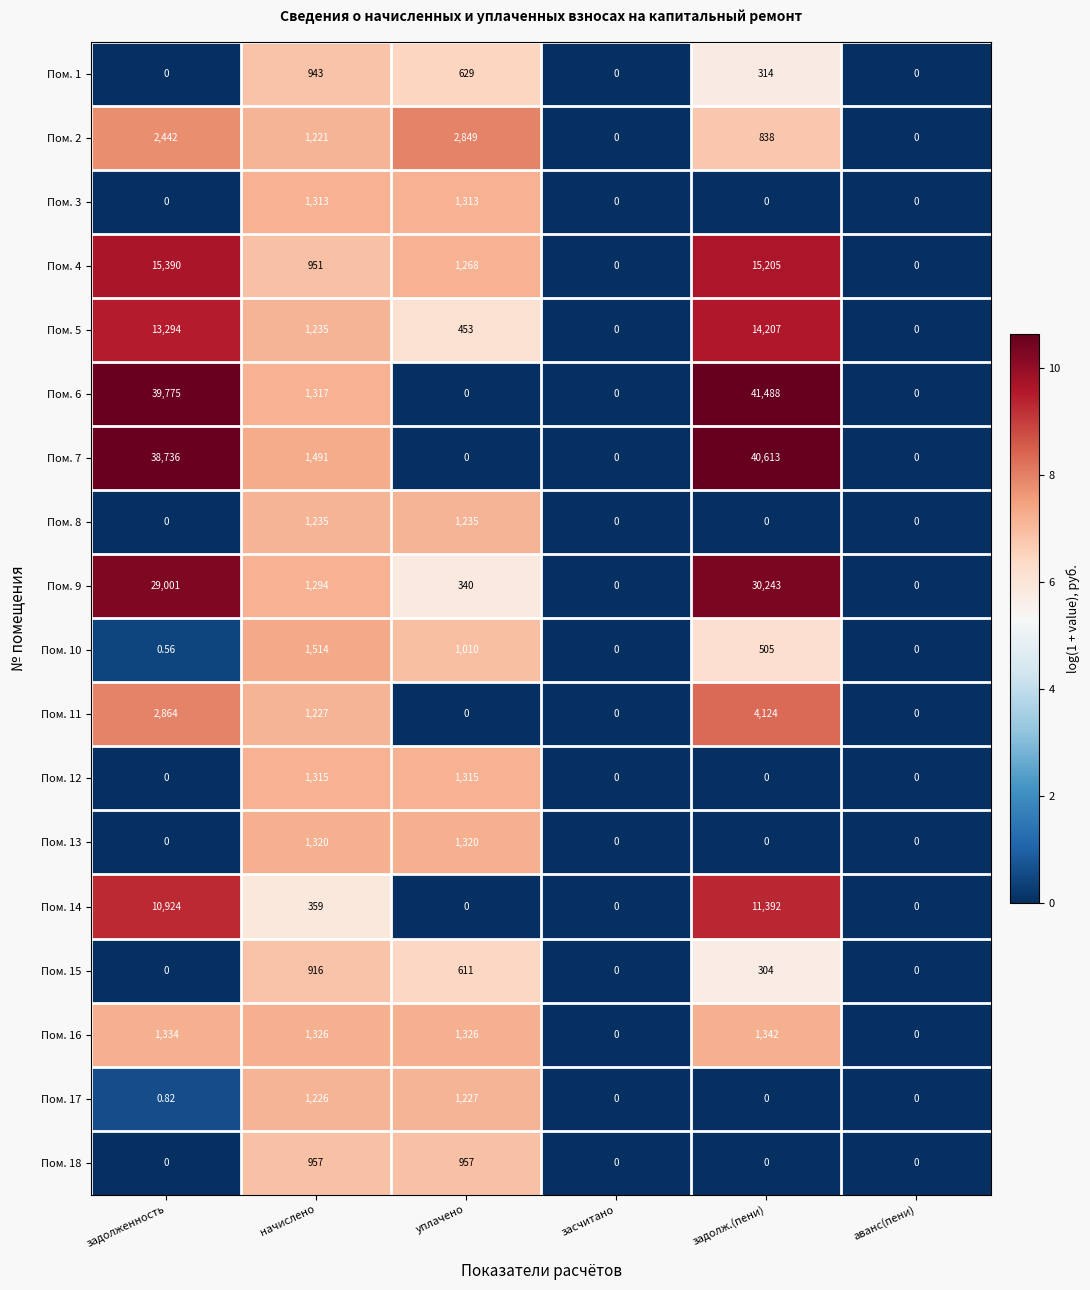

At which label does Пом. 14 first exceed 359?

задолженность